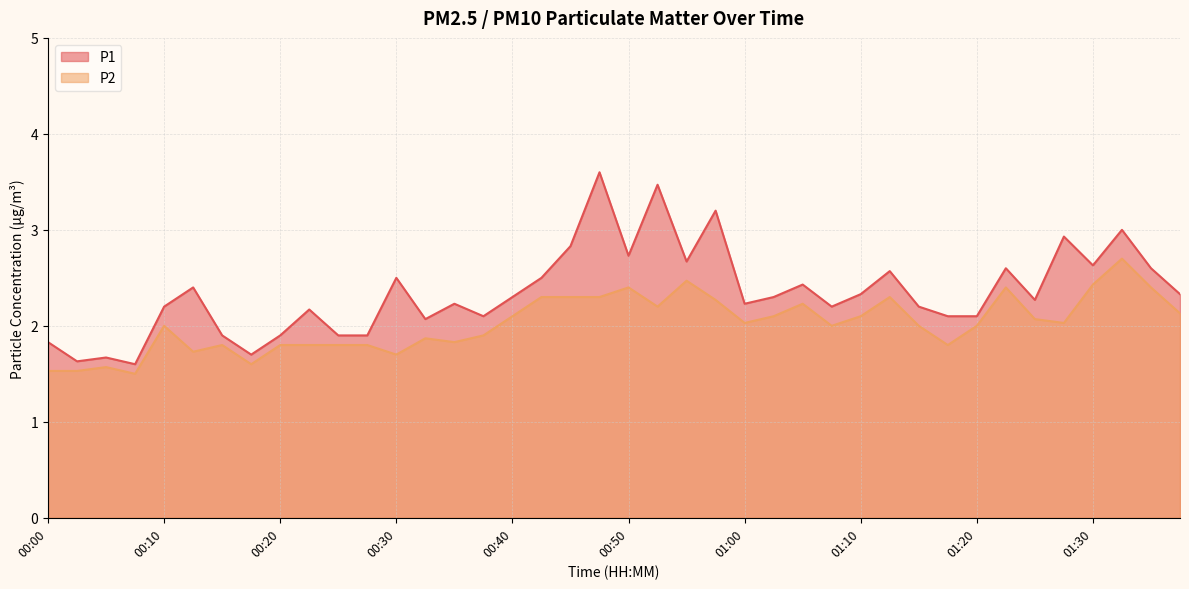

The value of P2 at 01:32 is 0.7. True or false?

False